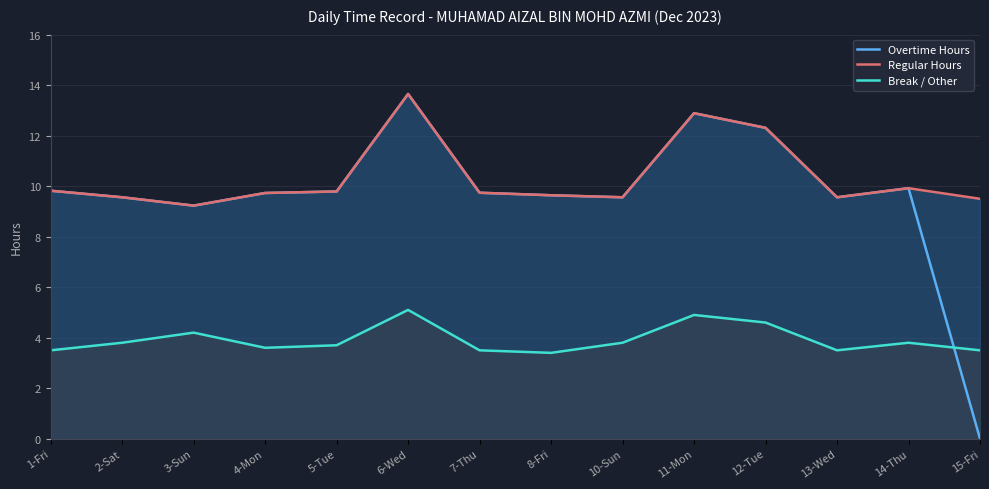

Reading right to left, list all the values displayed in this chart.

Overtime Hours: 0.0	9.9	9.6	12.3	12.9	9.6	9.6	9.7	13.7	9.8	9.7	9.2	9.6	9.8
Regular Hours: 9.5	9.9	9.6	12.3	12.9	9.6	9.6	9.7	13.7	9.8	9.7	9.2	9.6	9.8
Break / Other: 3.5	3.8	3.5	4.6	4.9	3.8	3.4	3.5	5.1	3.7	3.6	4.2	3.8	3.5